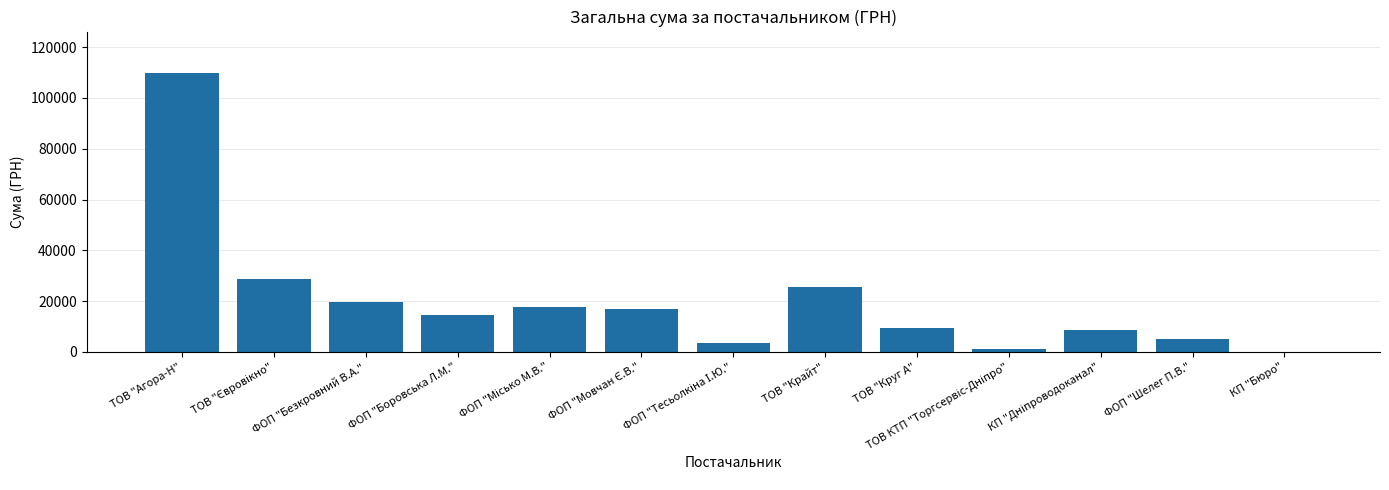

At which label does the data first exceed 14688?

ТОВ "Агора-Н"